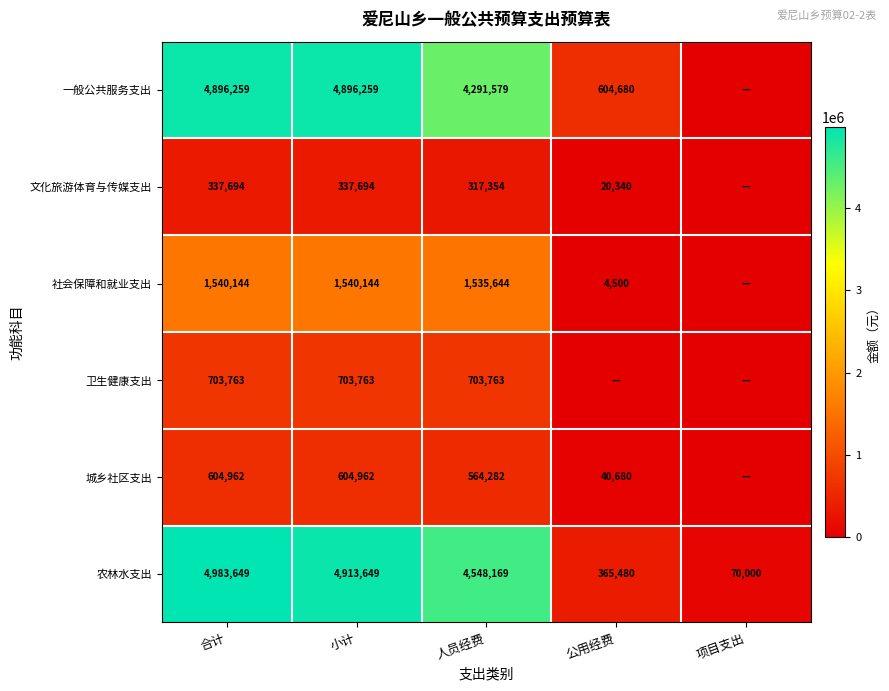

At which label does 农林水支出 first exceed 4548169?

合计